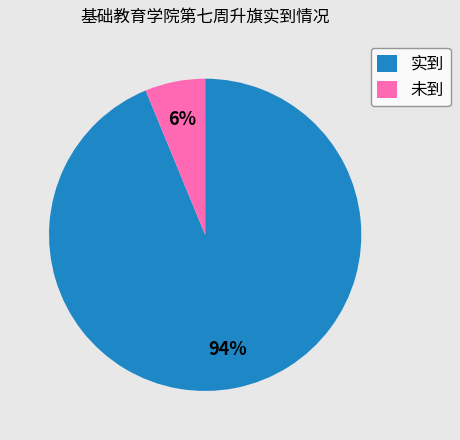

How many segments does this pie chart have?

2